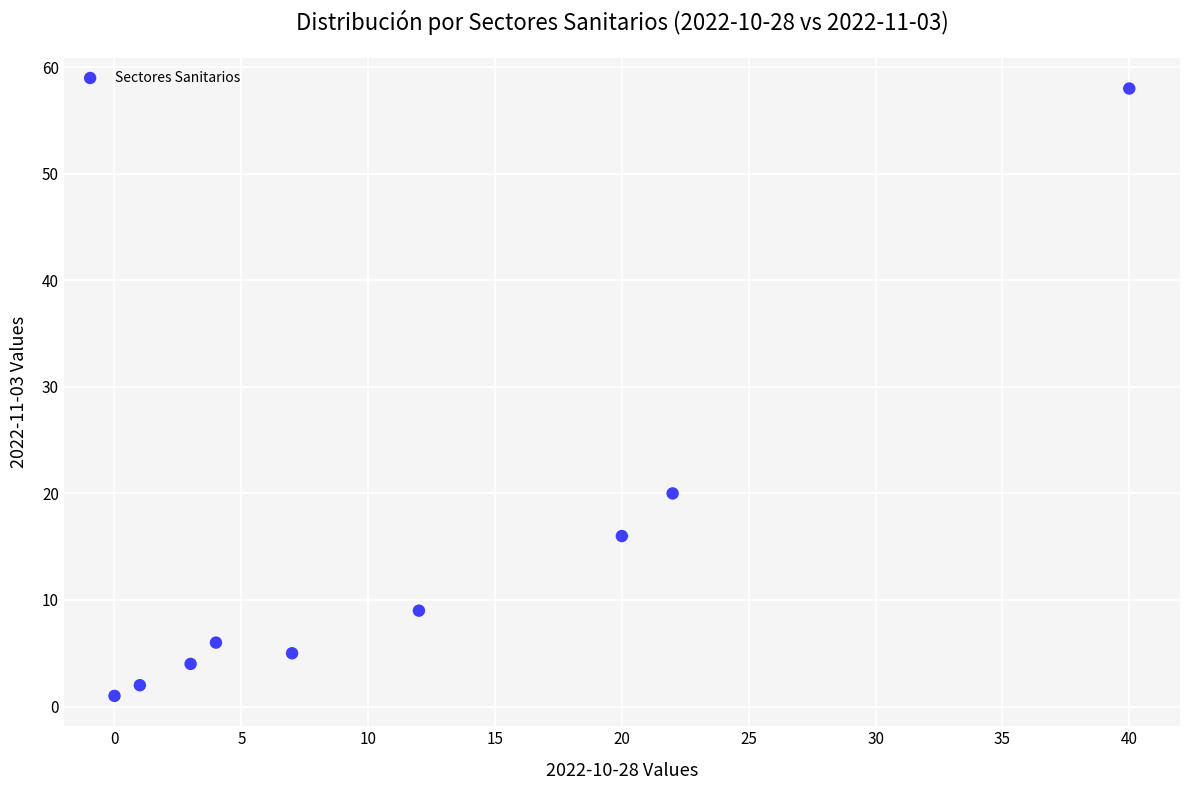

What is the average Y value?

13